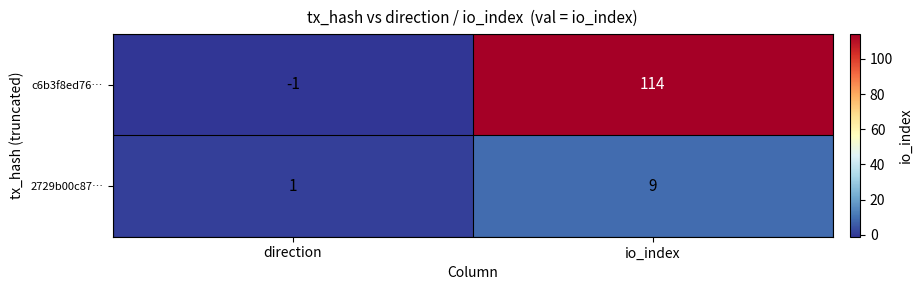

How many series are shown in this chart?

2